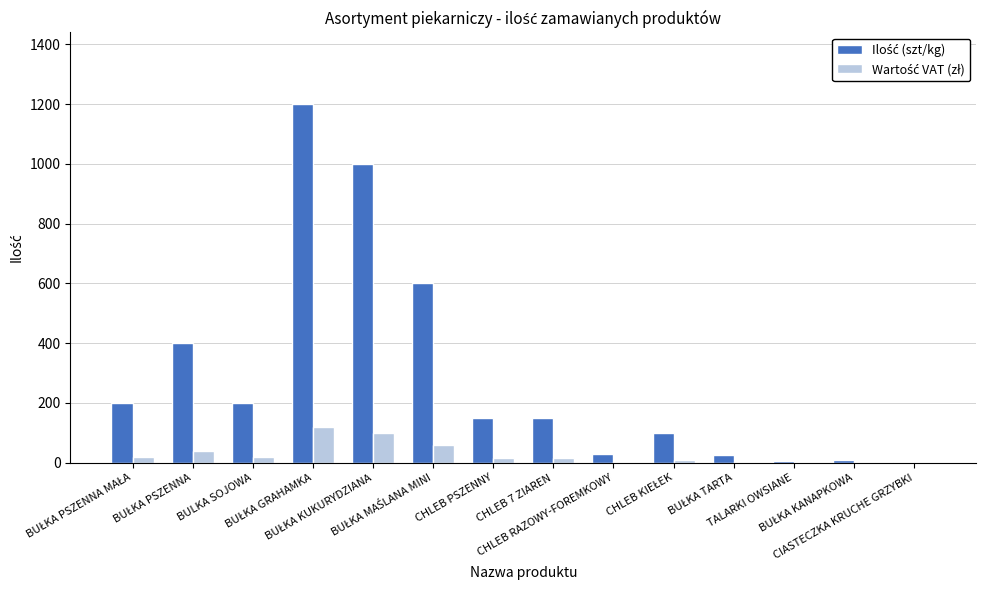

How many categories are shown in the chart?

14